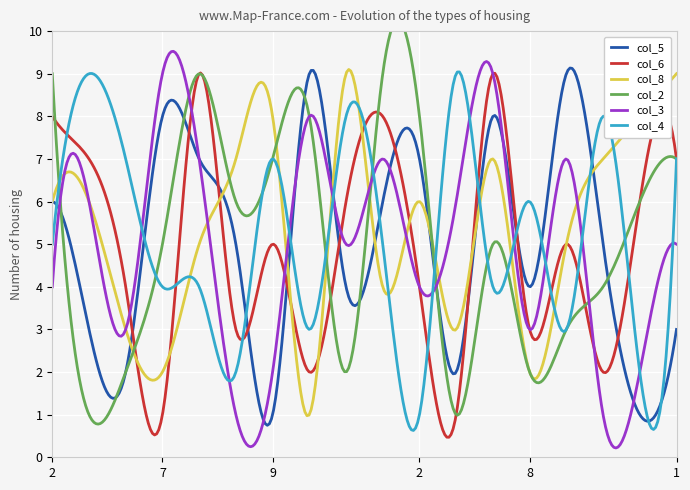

At which category is the sum across all series the highest?

7